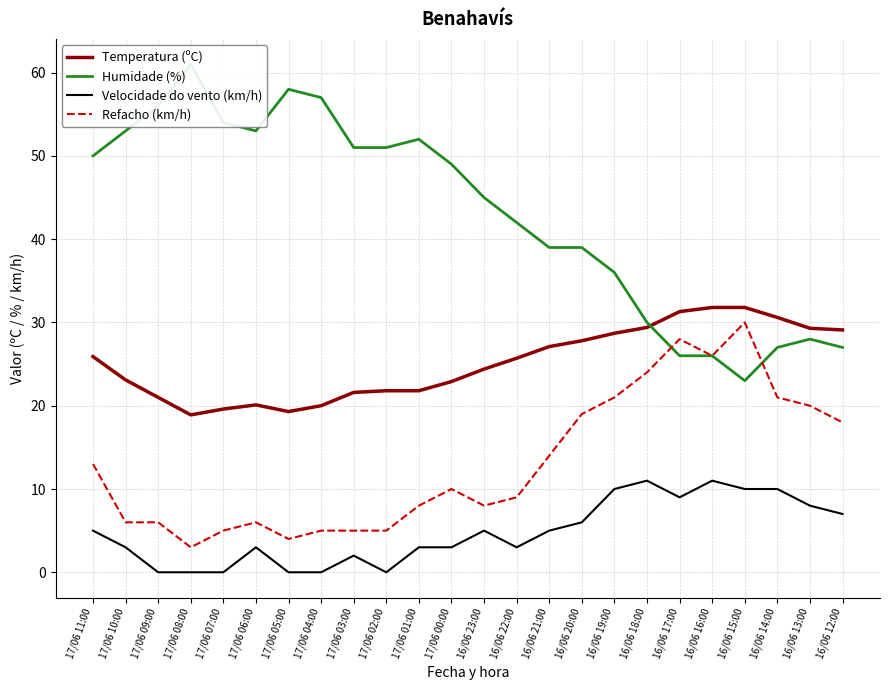

What is the difference between the maximum and minimum values in the Temperatura (ºC) series?

12.9